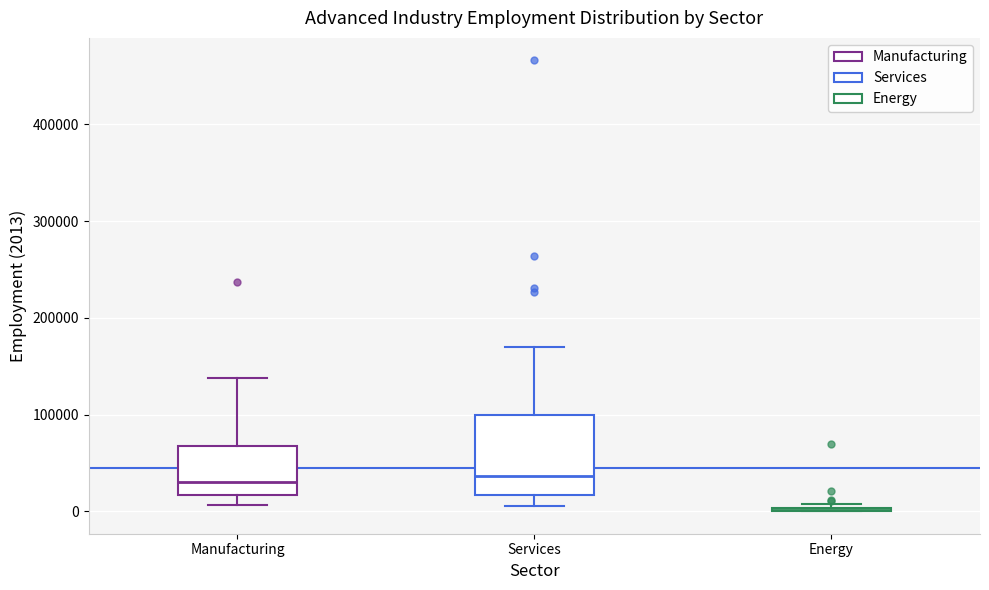

Reading left to right, transcribe this box plot: for each box, give where its median line is, the range the box spans, and where its two whiskers end, as read against the y-axis. The values are not printed on the chart, so give them approximately, as read against the axis.

Manufacturing: median 30000, box 20000 to 70000, whiskers 10000 to 140000
Services: median 40000, box 20000 to 100000, whiskers 10000 to 170000
Energy: box collapsed to a line at 0, whiskers 0 to 10000